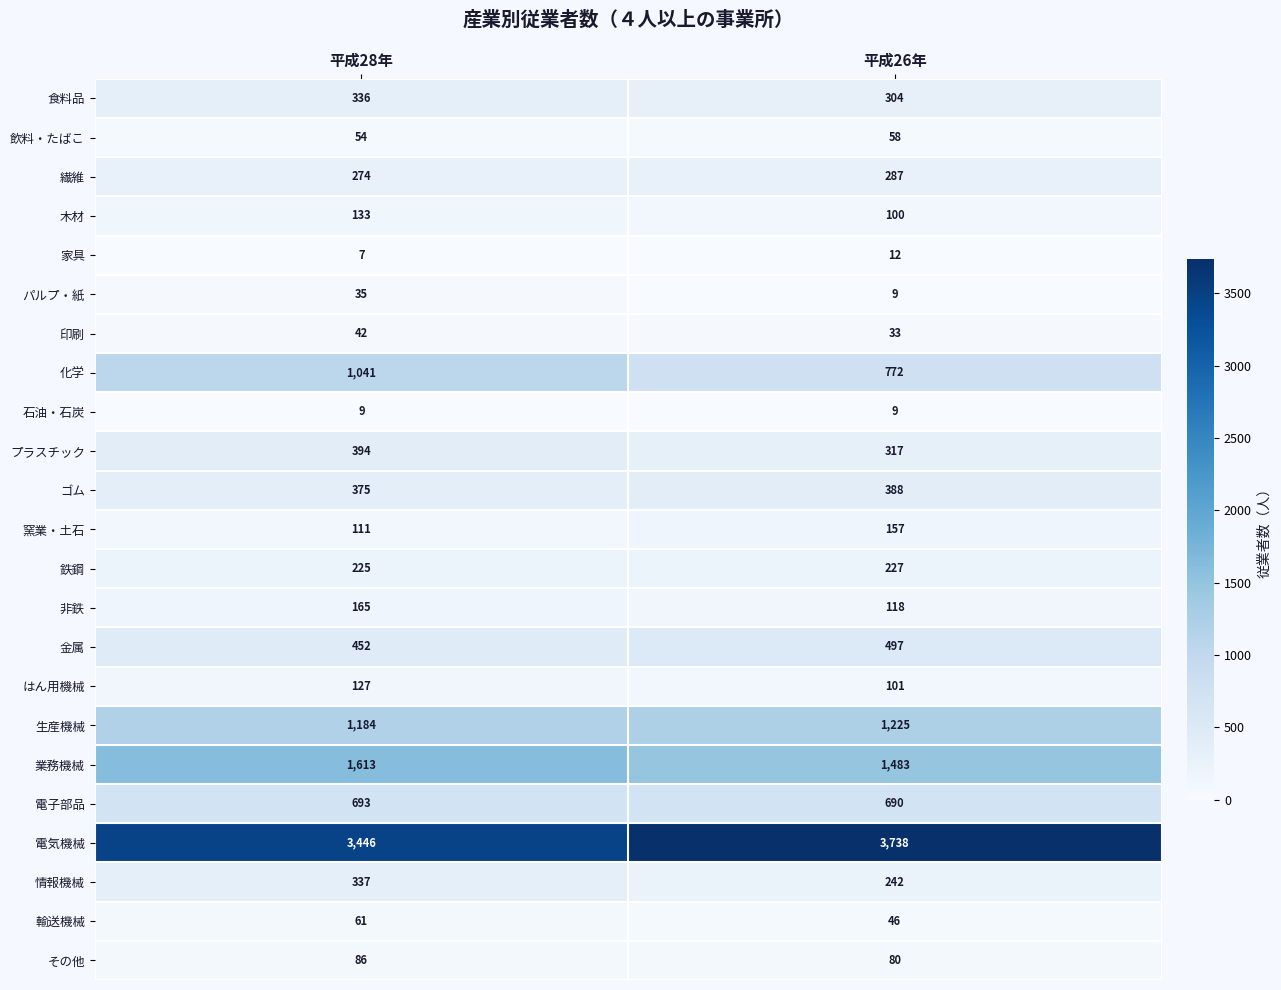

What is the total value across all series at 平成26年?

10893